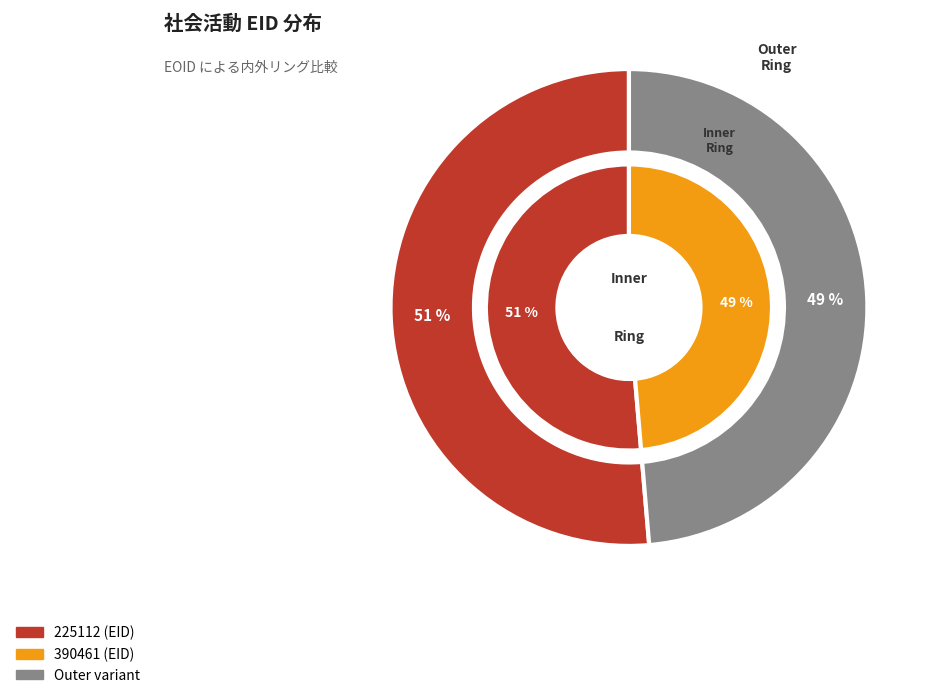

What is the majority slice?

225112